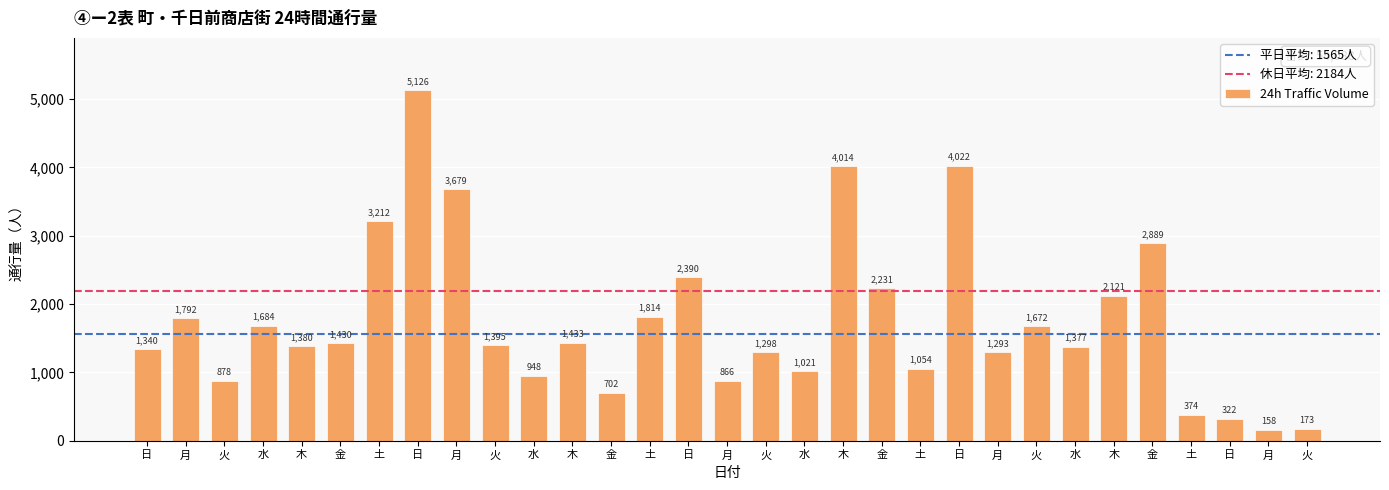

Are the bars horizontal?

No